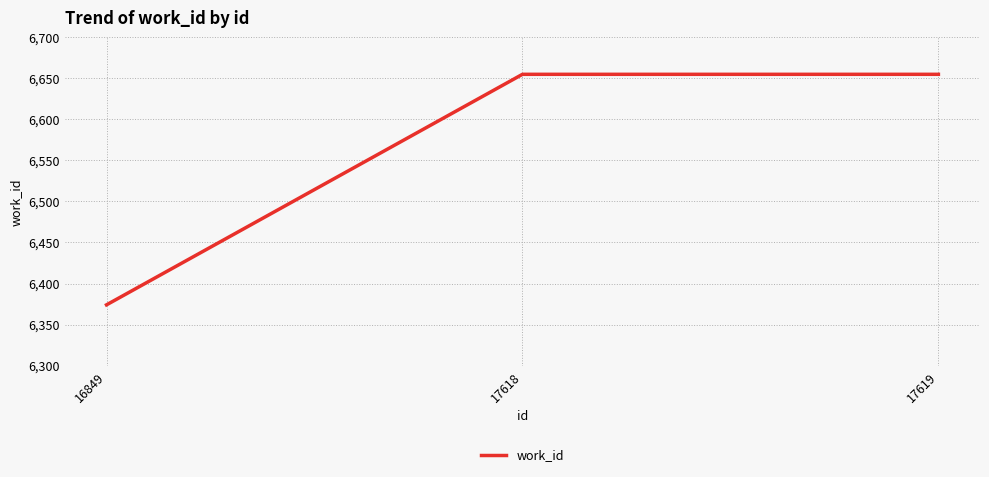

What is the sum of the values at 16849 and 17619?

13029